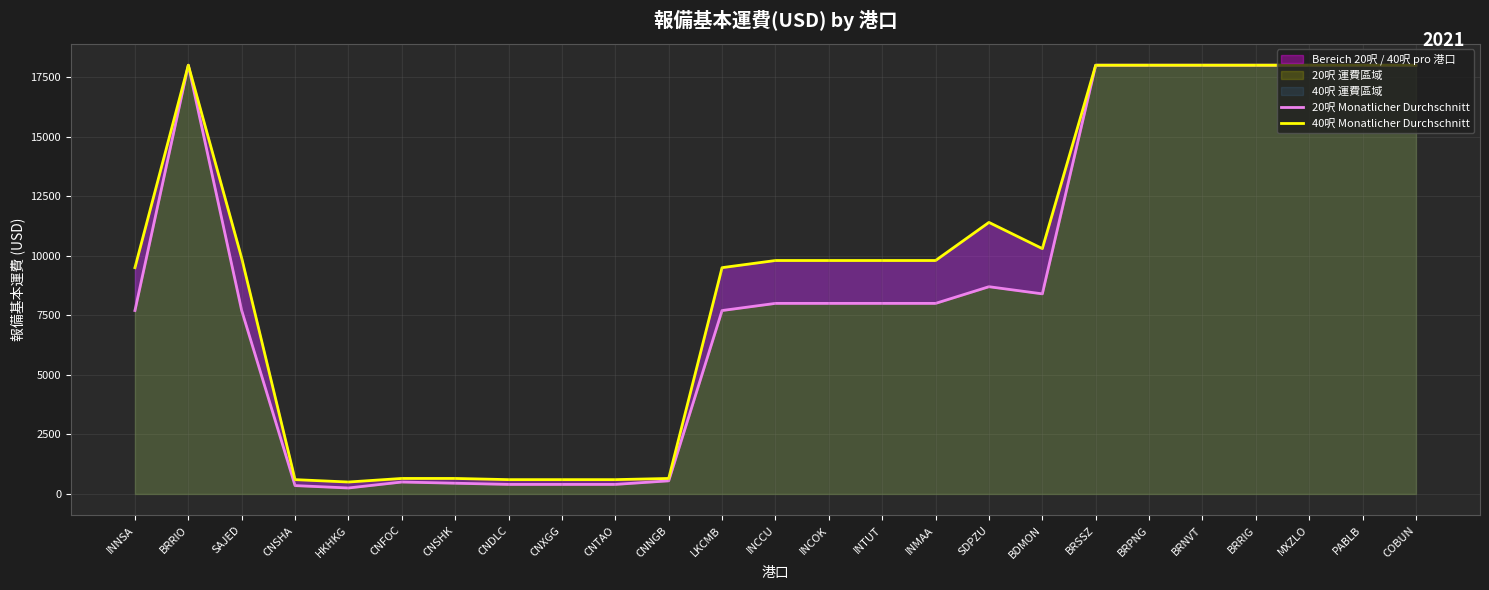

What position from the right is SAJED?

23